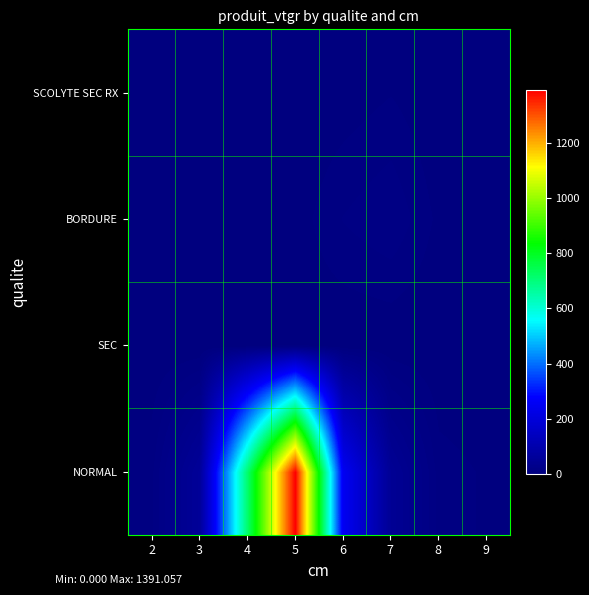

Rank the series by their maximum value, from highest to lowest.

NORMAL, BORDURE, SCOLYTE SEC RX, SEC